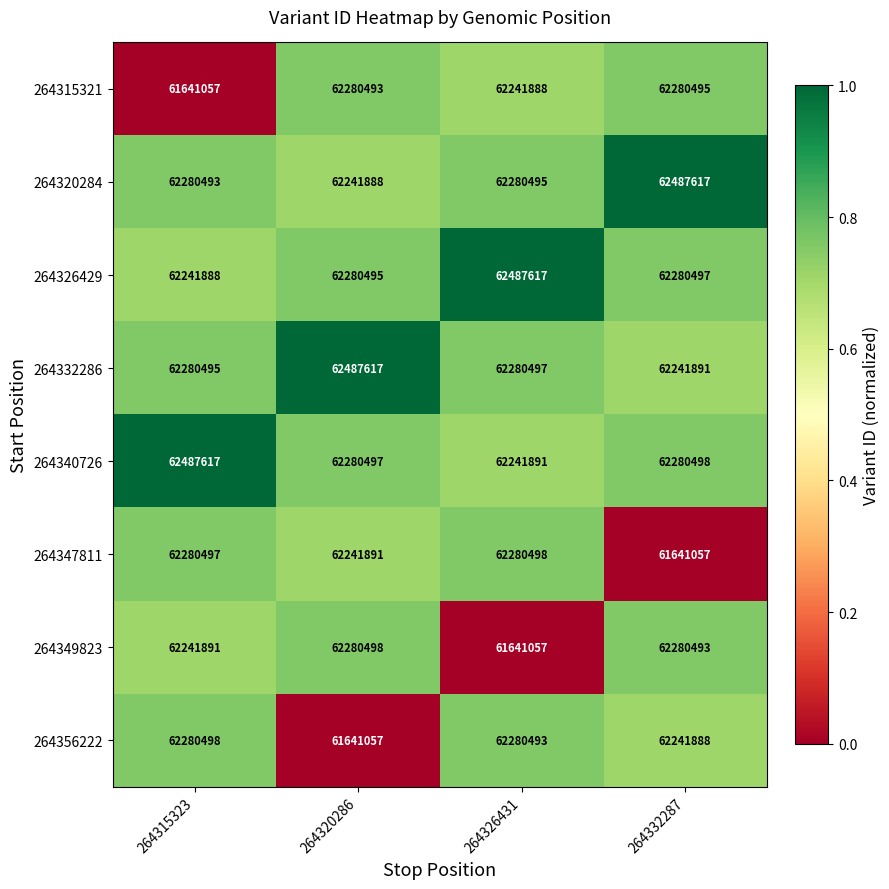

Is the value of 264332286 at 264332287 greater than the value of 264340726 at 264315323?

No